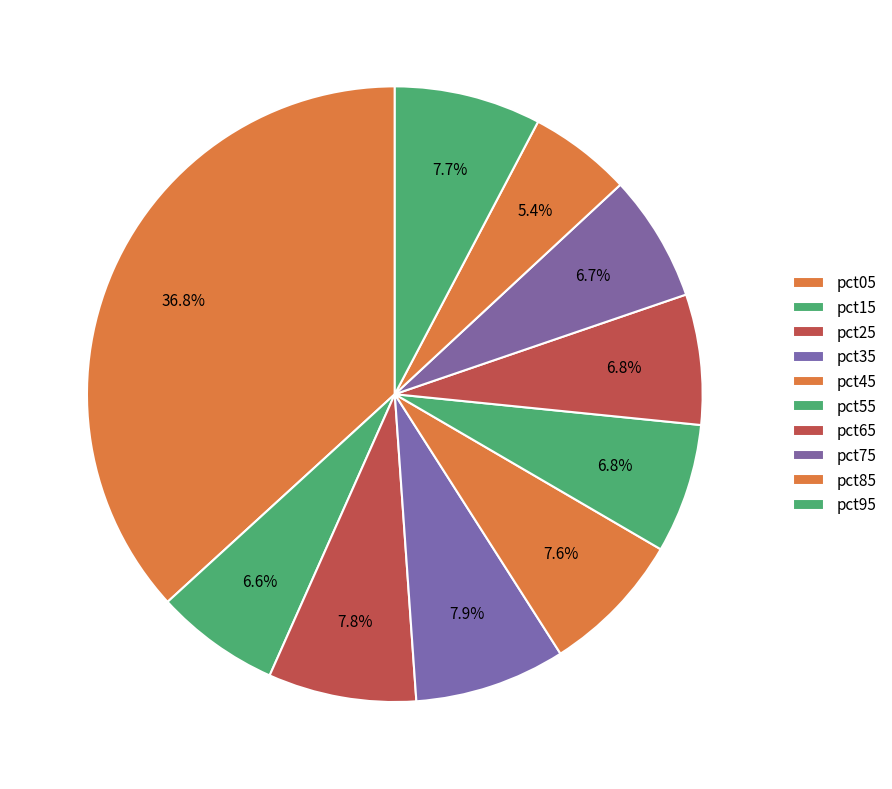

The pct25 slice represents 15% of the pie. True or false?

False